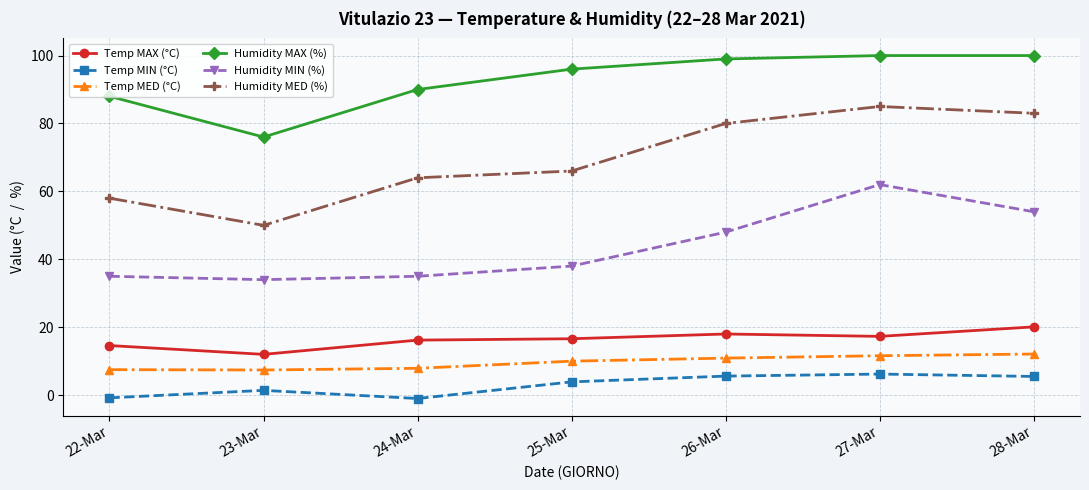

Where is the first local minimum for Humidity MAX (%)?

23-Mar